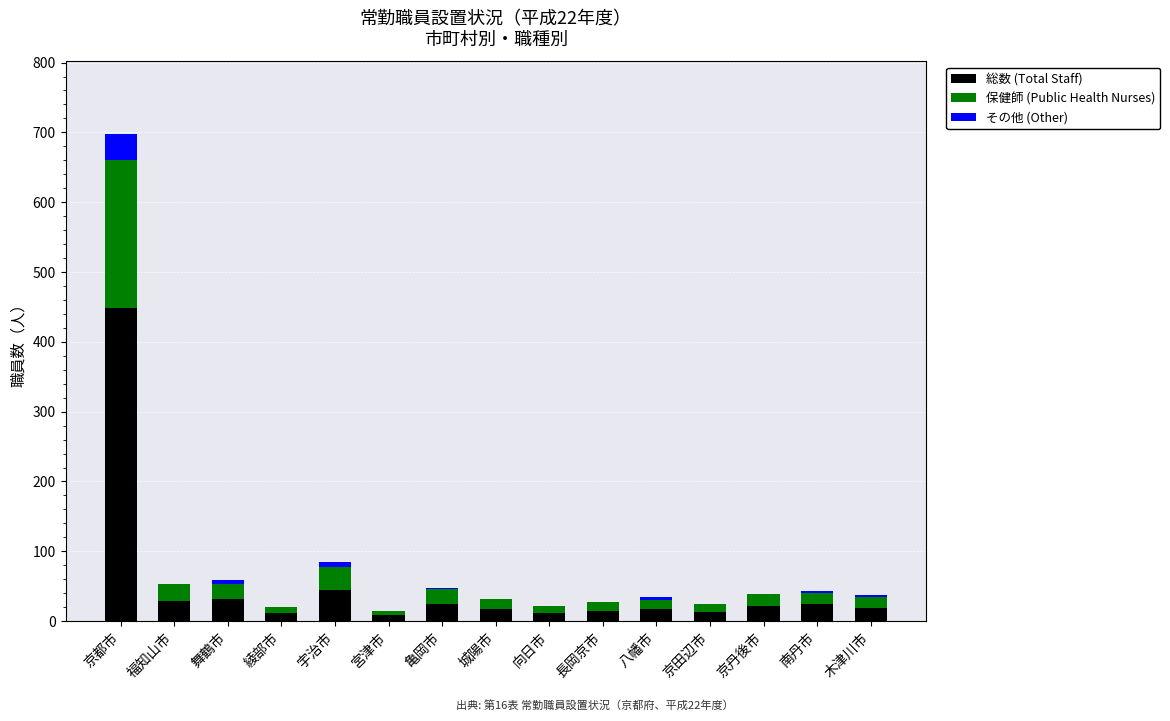

Does the chart contain stacked bars?

Yes